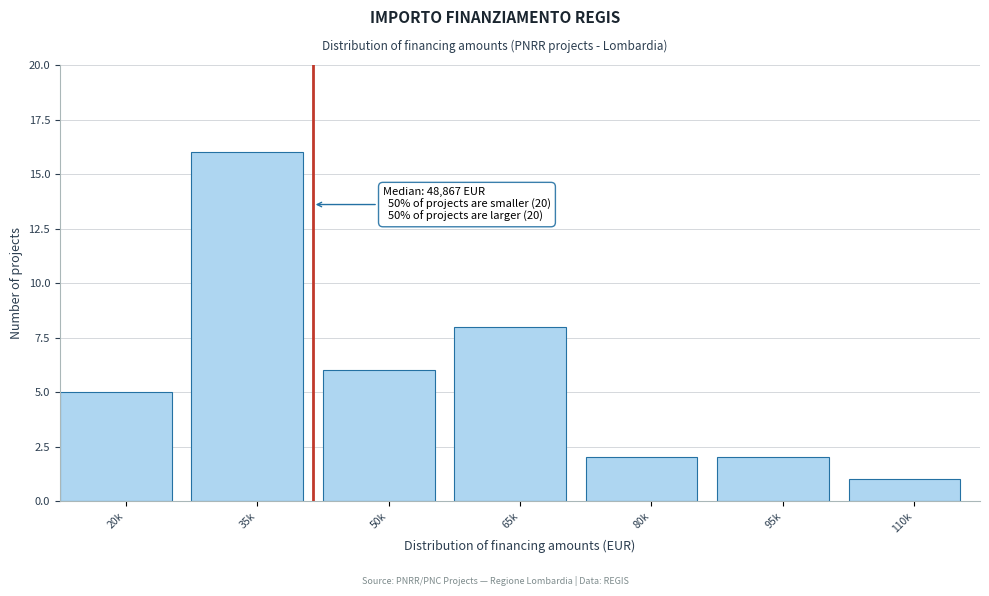

Reading left to right, transcribe all the data shown in this chart.

5	16	6	8	2	2	1